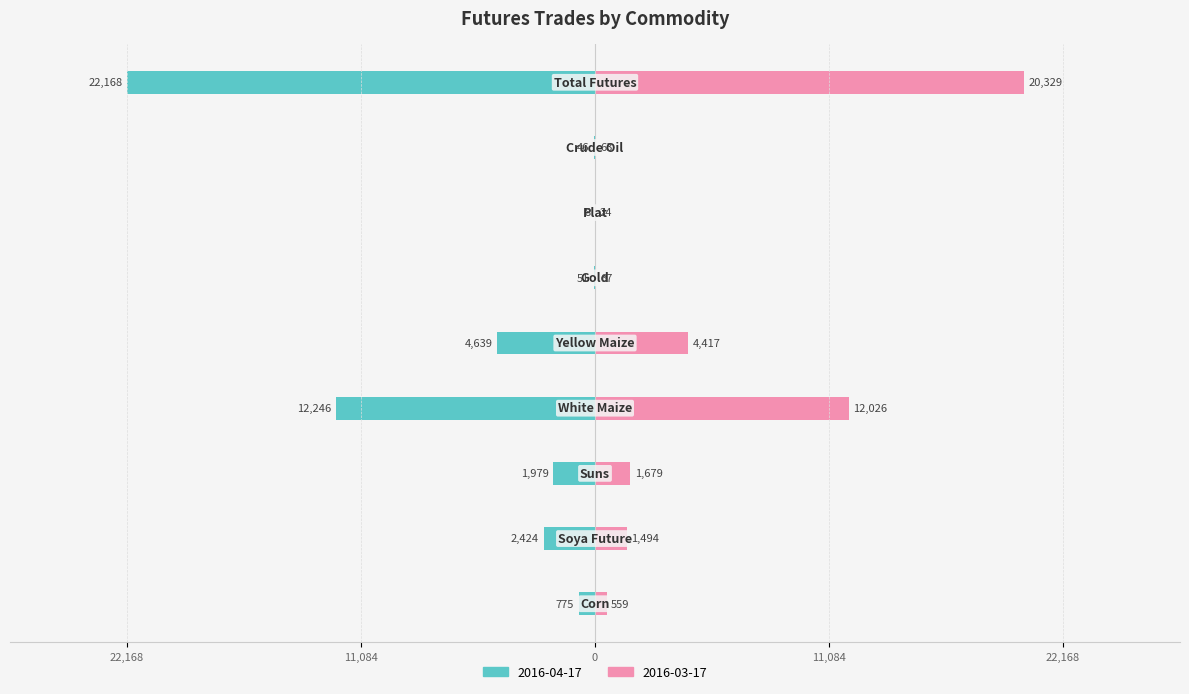

What are all the series names shown in the legend?

2016-04-17, 2016-03-17